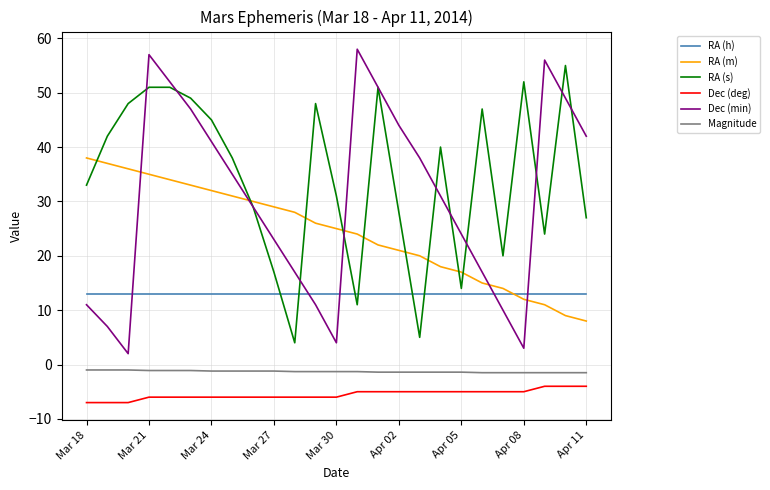

How many times do RA (s) and RA (h) cross each other?

6